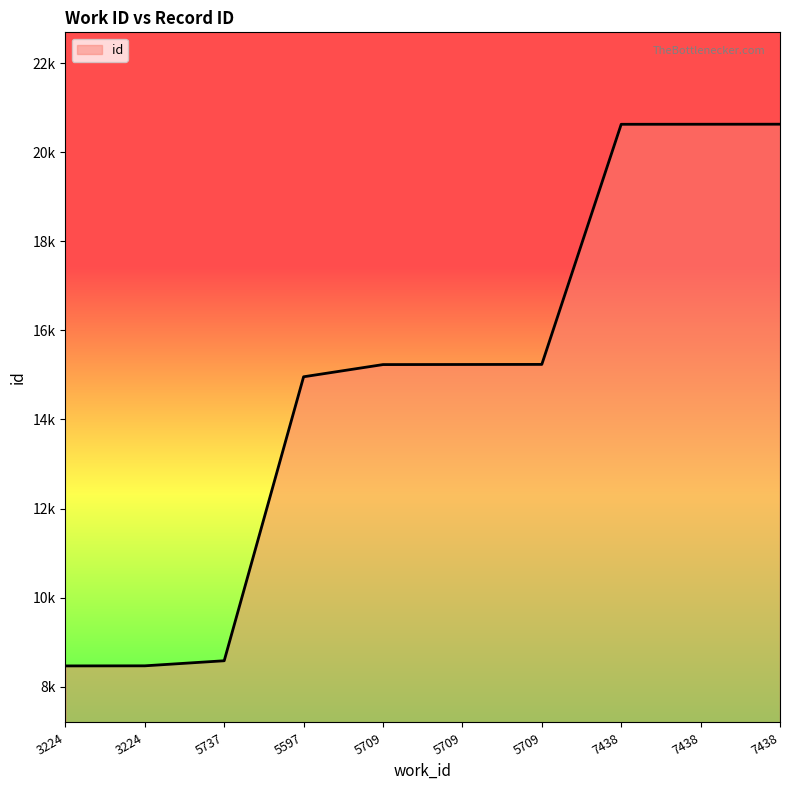

Which category has the lowest value across all series?

3224